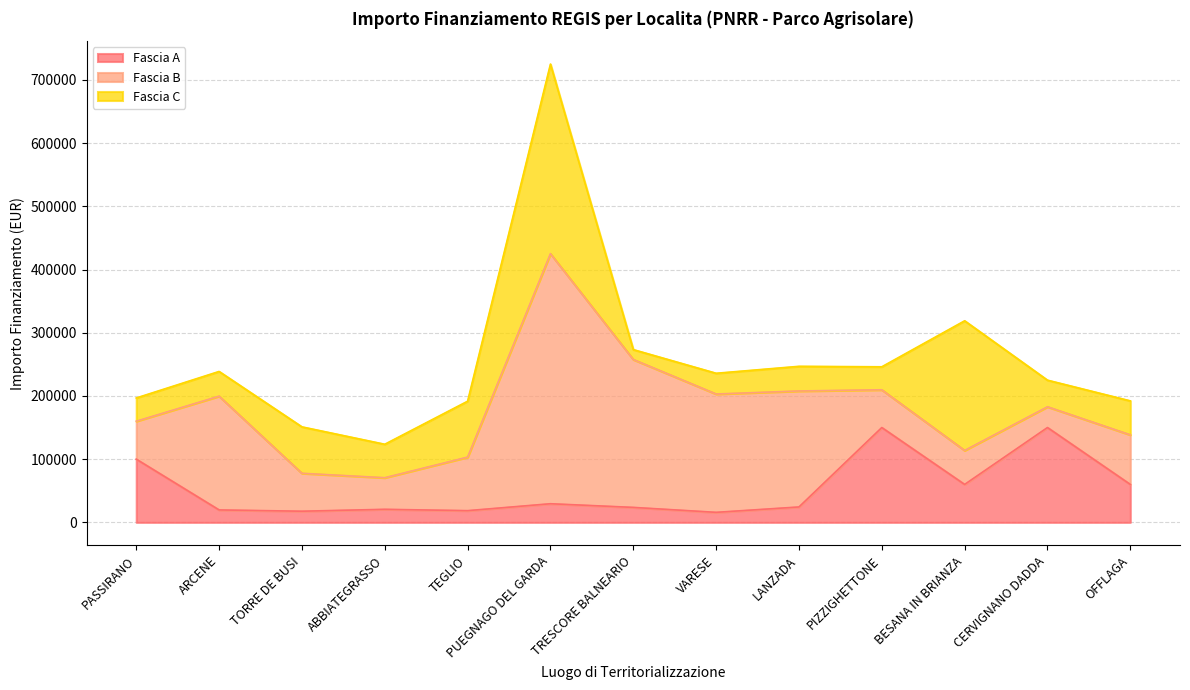

What is the difference between the highest and lowest values at LANZADA?

159147.0